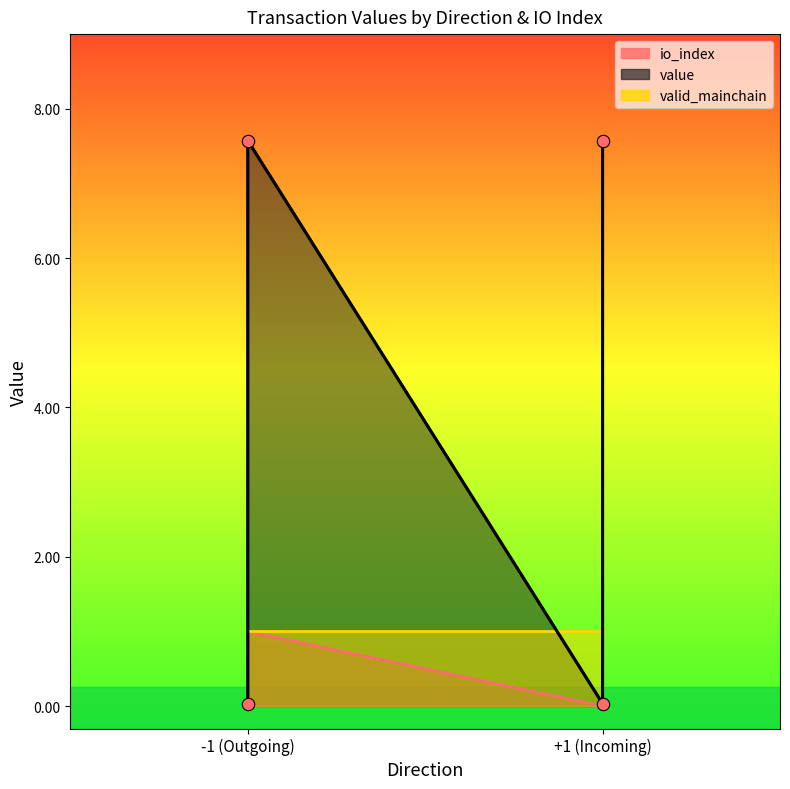

Which series contains the highest Y value?

value